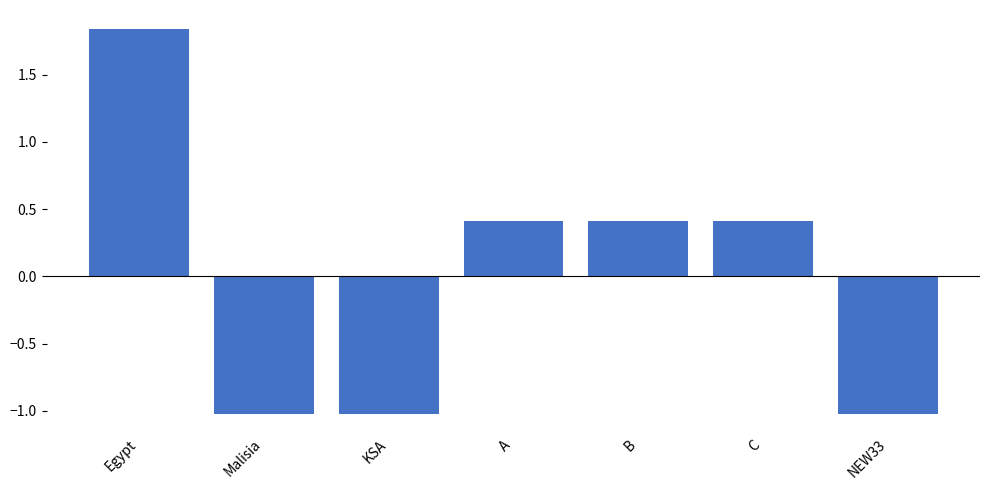

What is the sum of the values at KSA and B?

-0.6